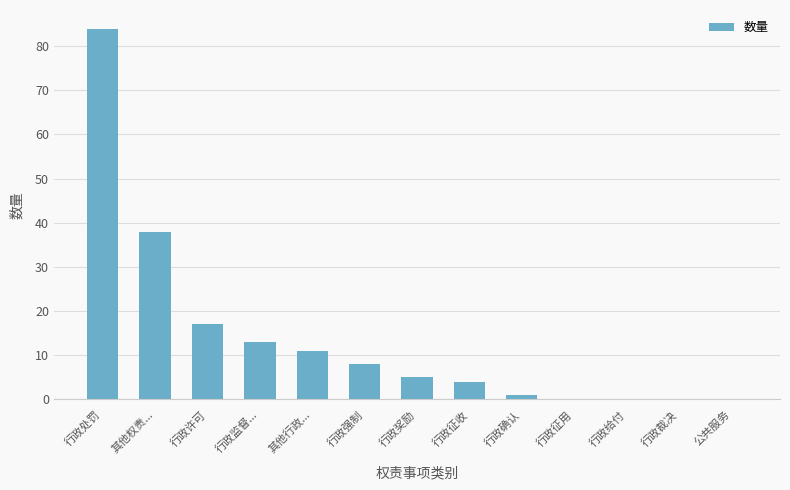

Reading left to right, list all the values displayed in this chart.

84	38	17	13	11	8	5	4	1	0	0	0	0